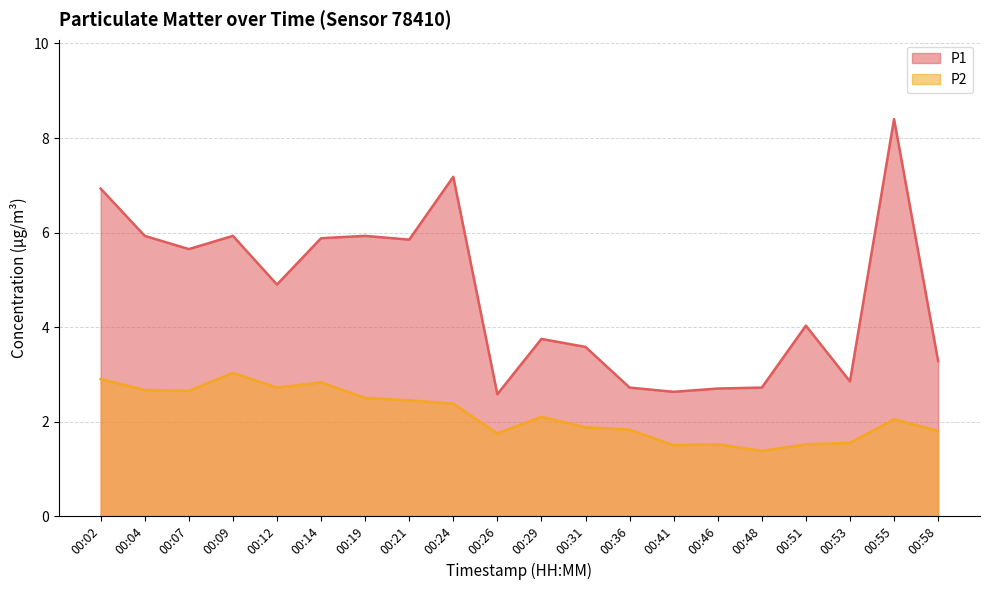

How many lines are shown in the chart?

2